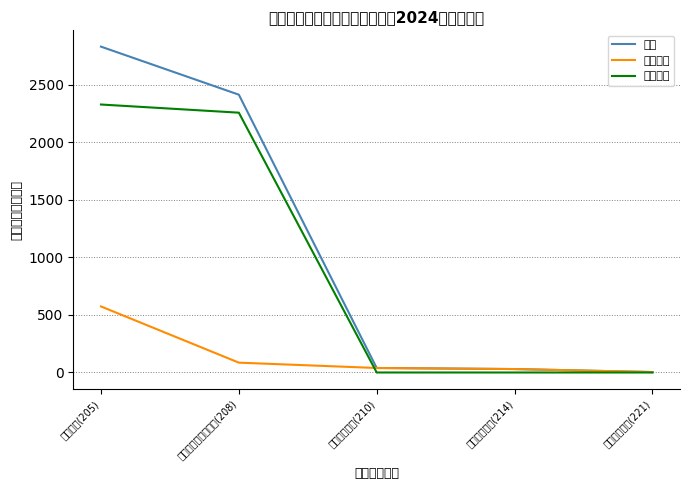

The value of 合计 at 社会保障和就业支出(208) is 963.2. True or false?

False